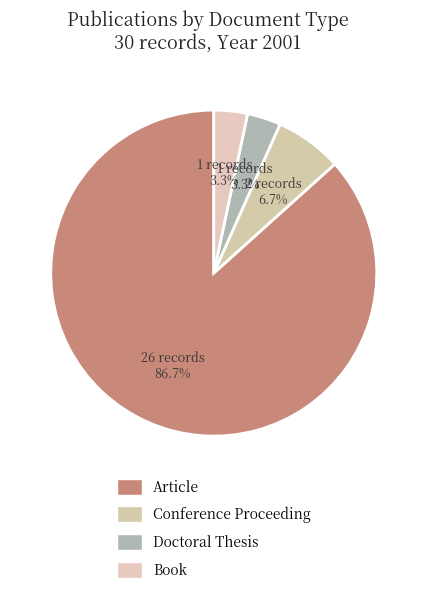

How much of the chart is everything except Article?

13.3%